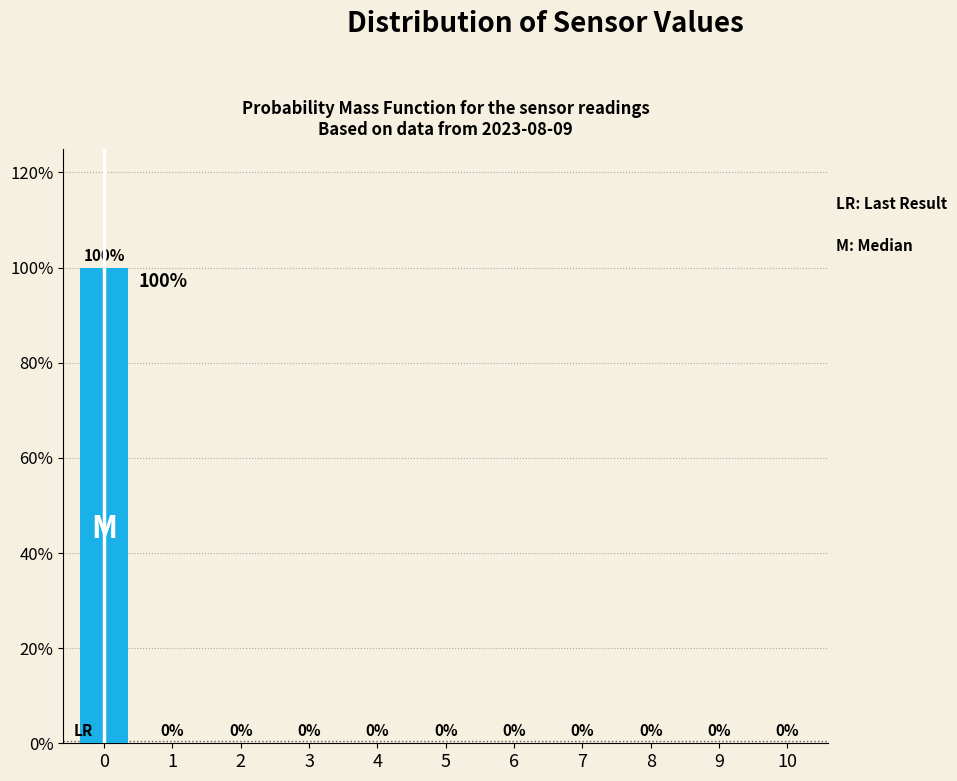

Reading left to right, list all the values displayed in this chart.

0=100	1=0	2=0	3=0	4=0	5=0	6=0	7=0	8=0	9=0	10=0